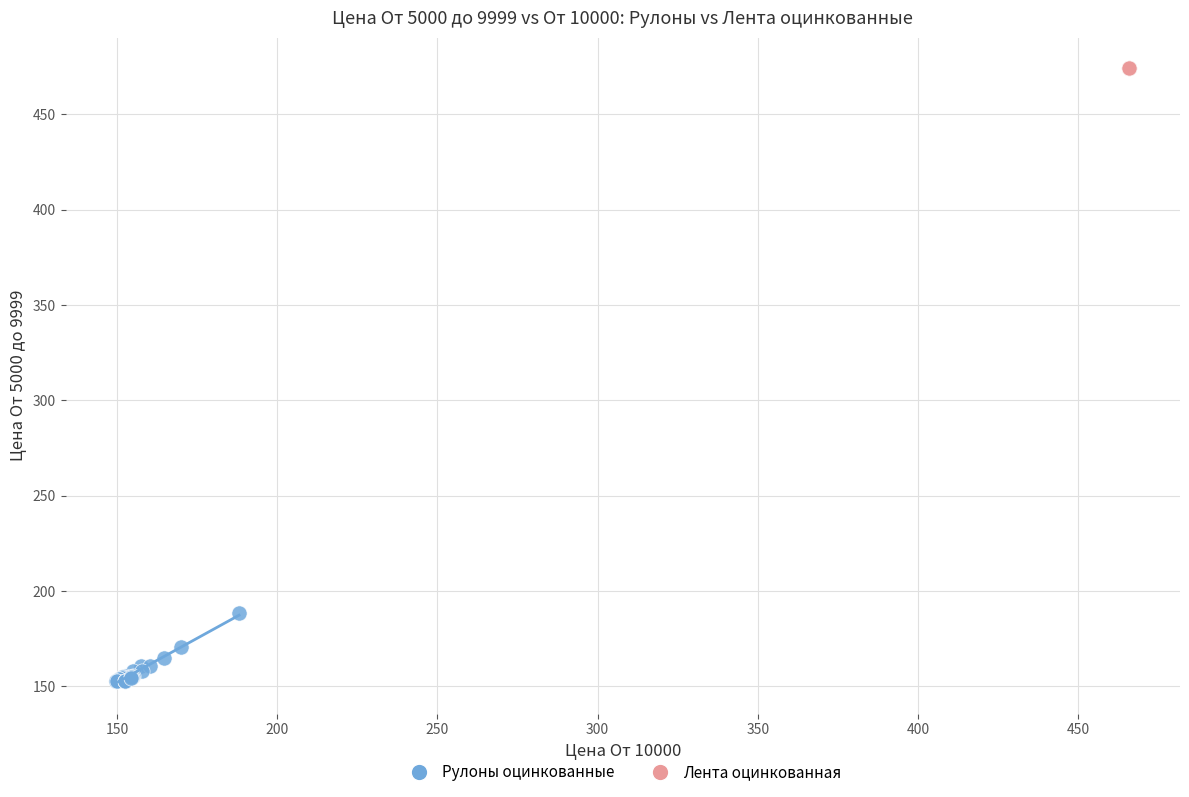

Which series reaches the minimum Y coordinate?

Рулоны оцинкованные